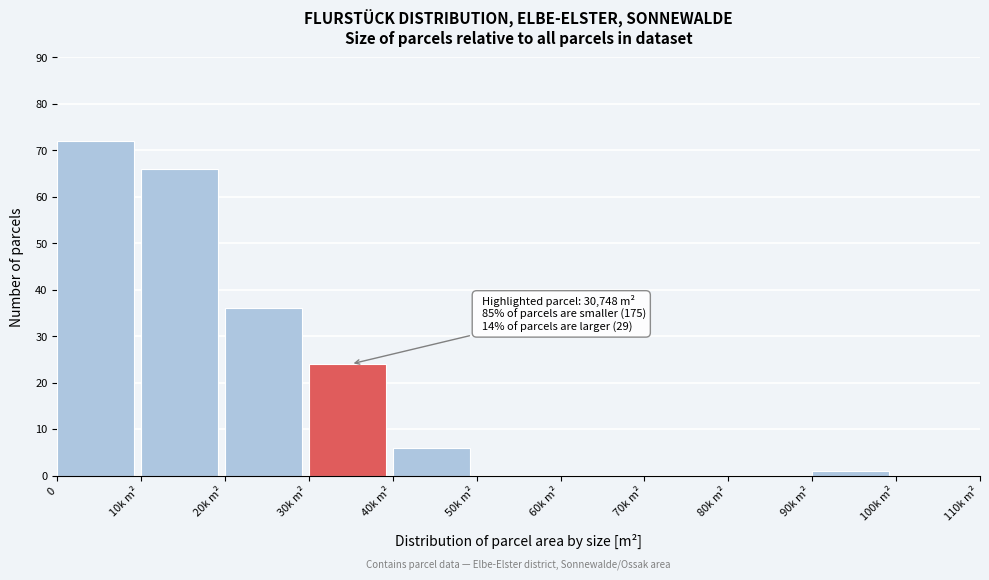

Reading left to right, extract all data points from this chart.

0=72	10k m²=66	20k m²=36	30k m²=24	40k m²=6	50k m²=0	60k m²=0	70k m²=0	80k m²=0	90k m²=1	100k m²=0